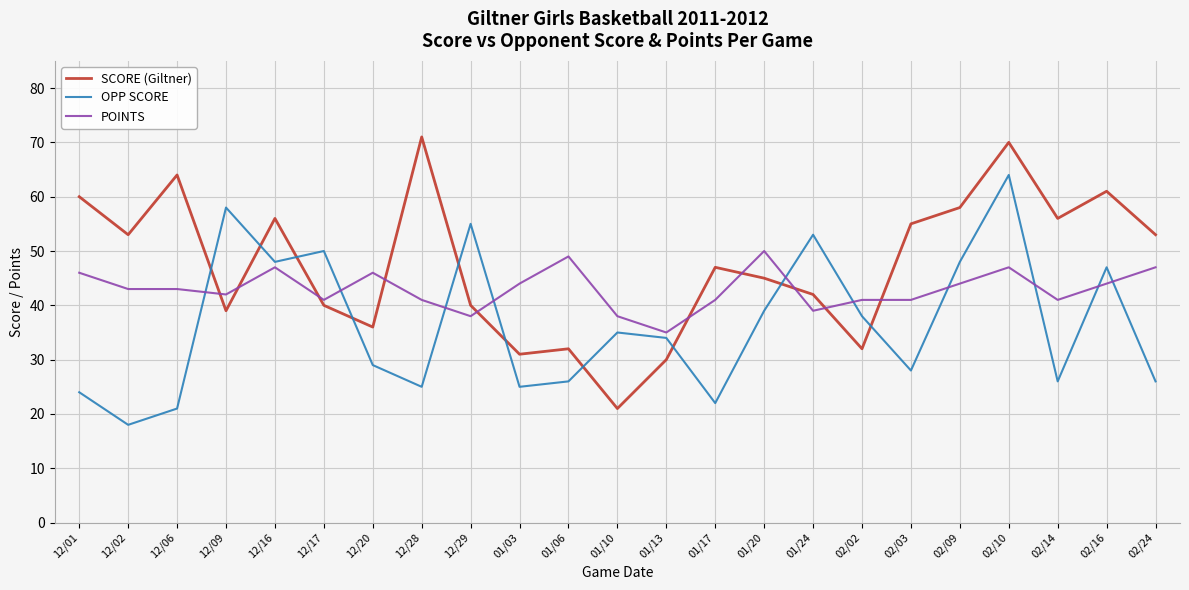

Which series has the largest total across all categories?

SCORE (Giltner)